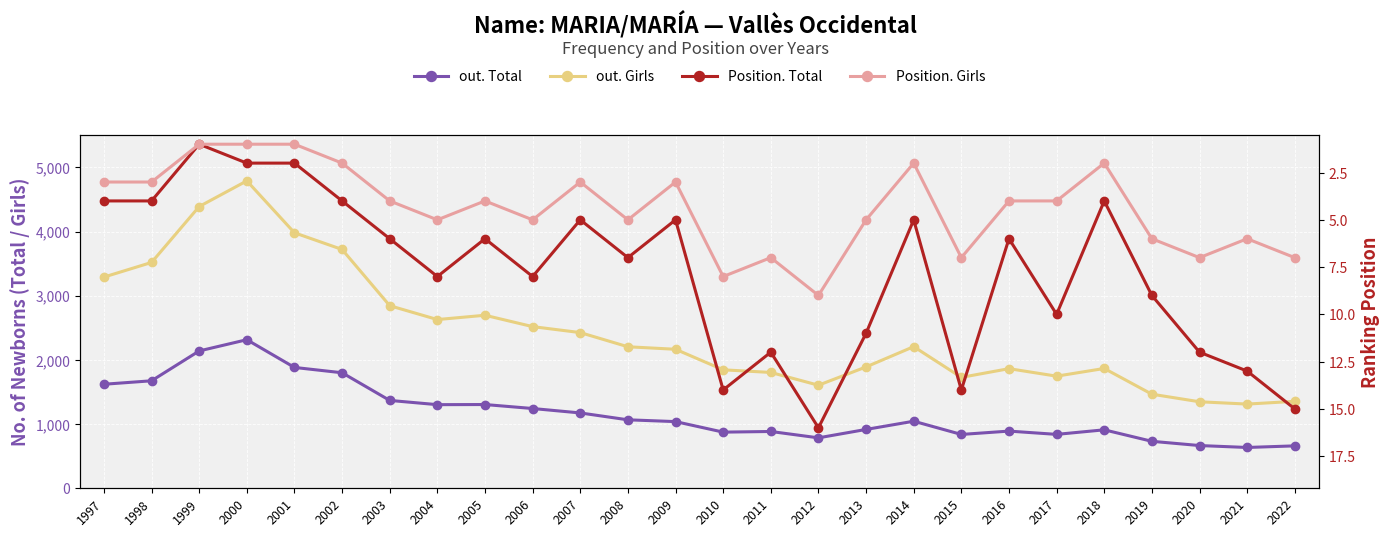

Between 2001 and 2020, which series saw the biggest shift?

out. Girls